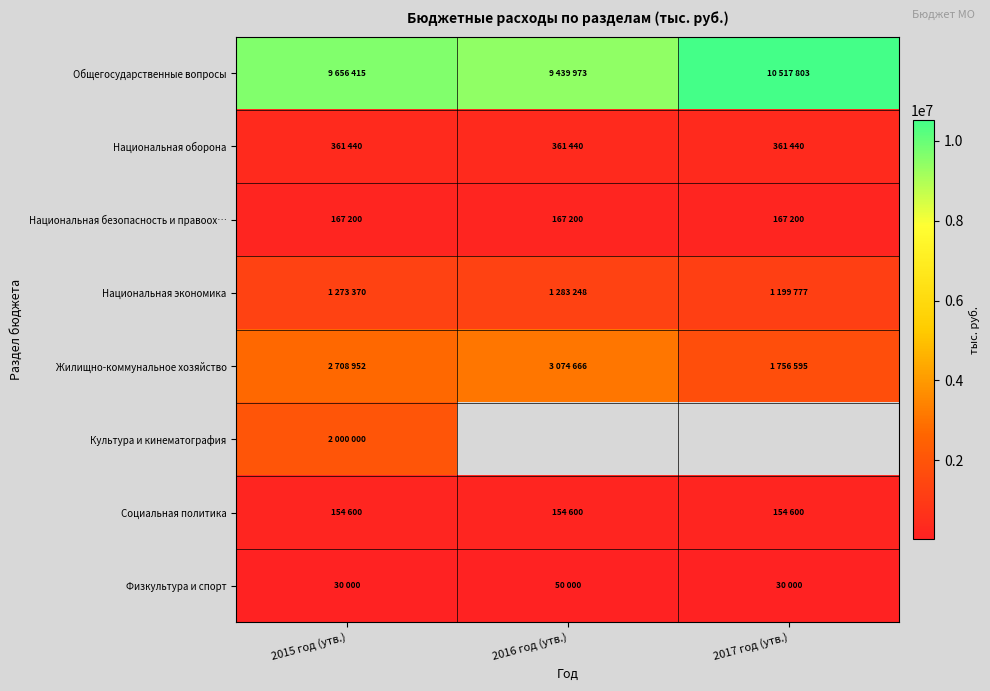

How many distinct data groups are displayed?

8